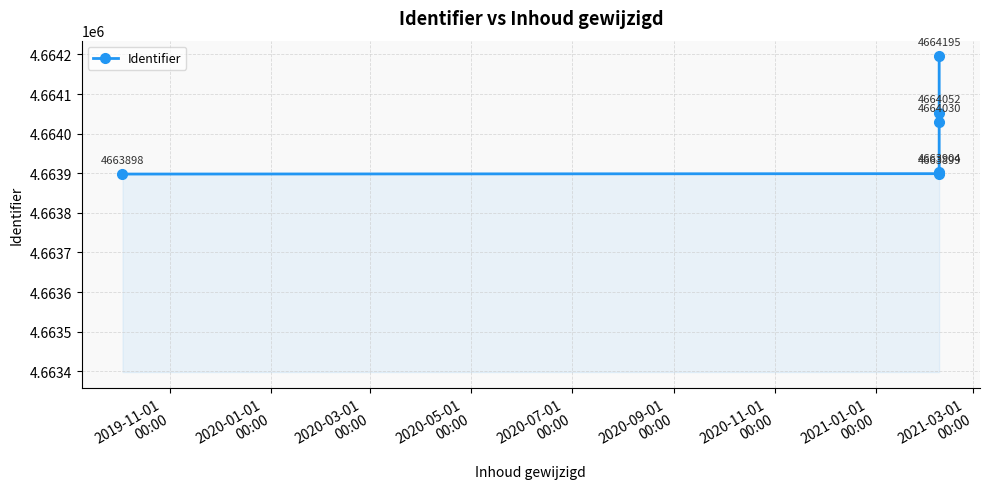

What is the average value?

4663996